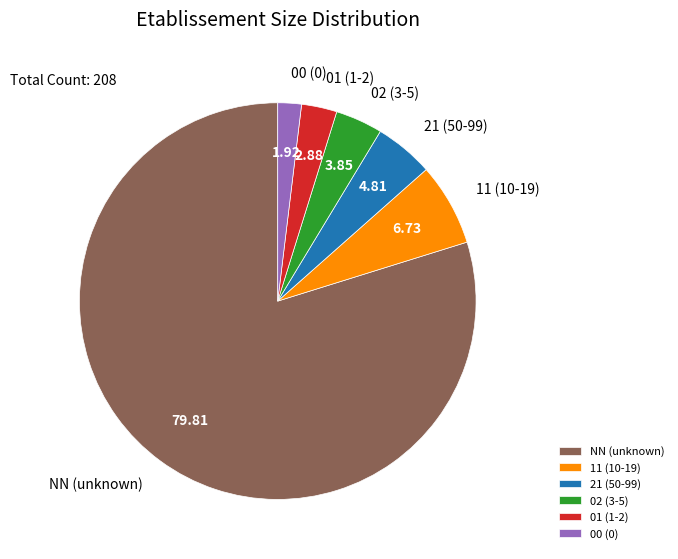

Is 00 the majority of the pie?

No